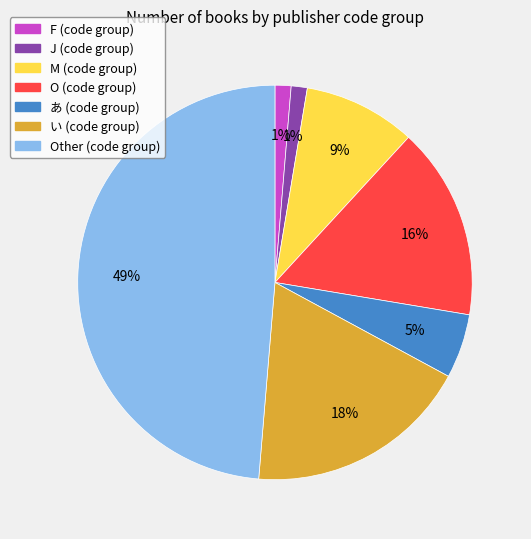

To the nearest percent, what is the average slice percentage?

14%